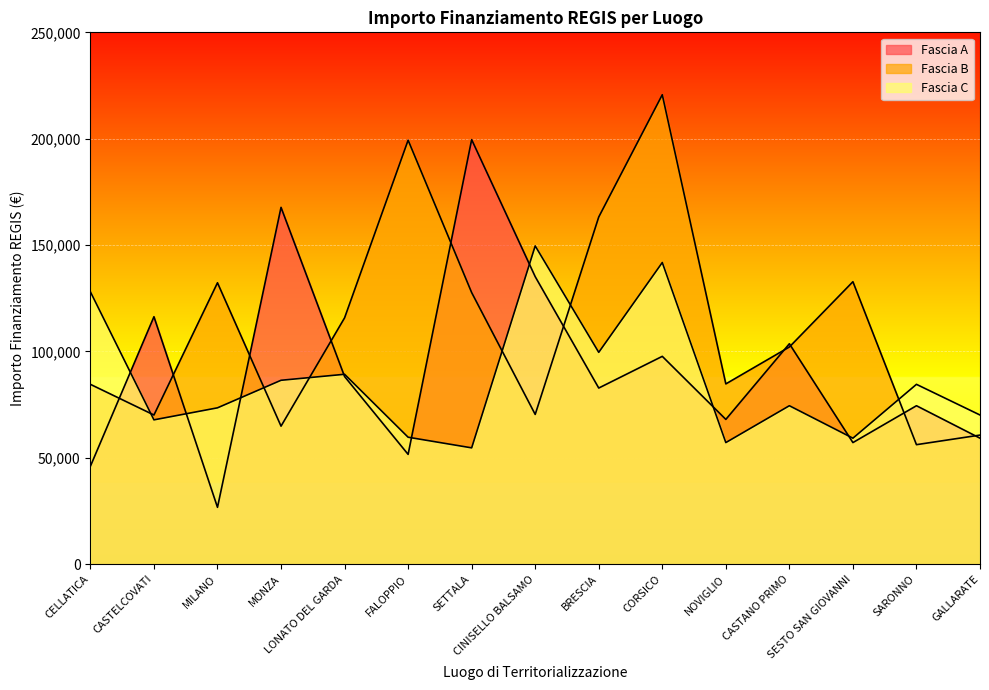

How many distinct data groups are displayed?

3